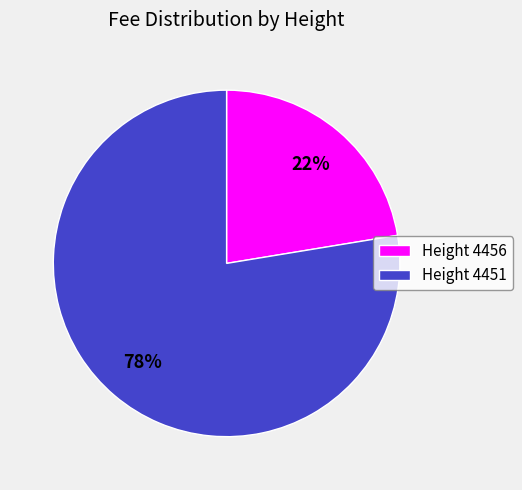

How many segments does this pie chart have?

2